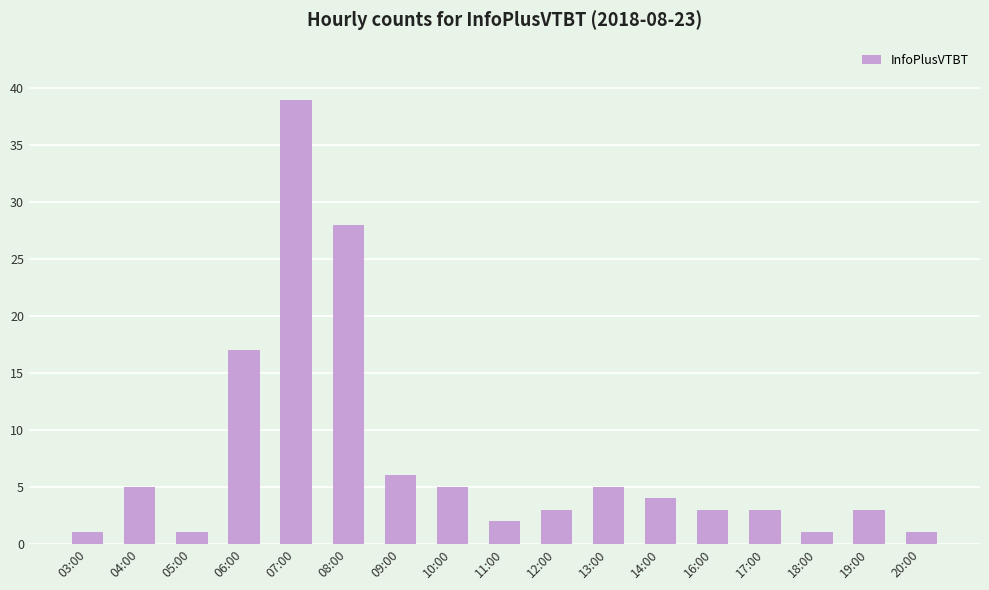

How many bars are there in total?

17